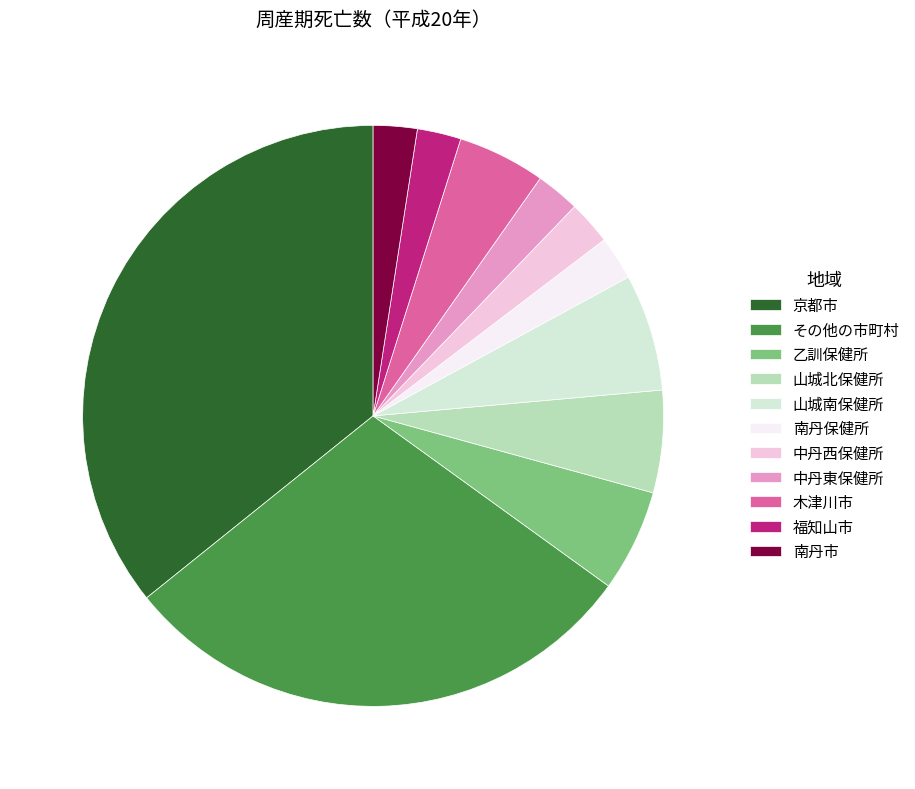

True or false: その他の市町村 accounts for 24% of the total.

False